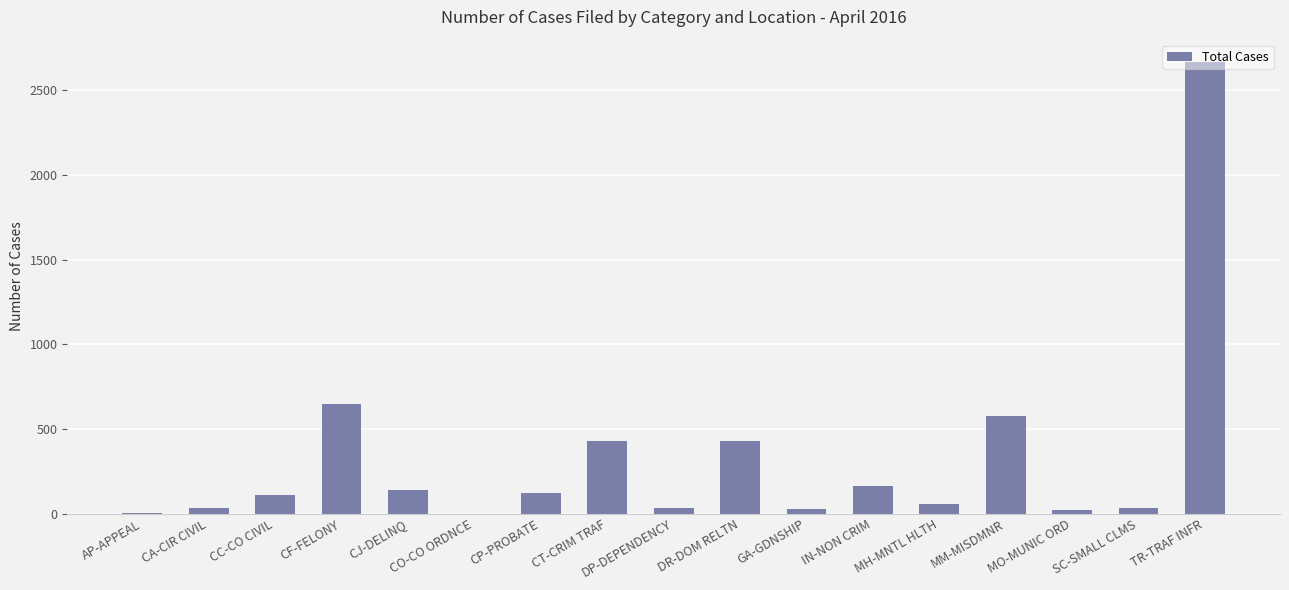

Between CO-CO ORDNCE and CC-CO CIVIL, which is larger?

CC-CO CIVIL